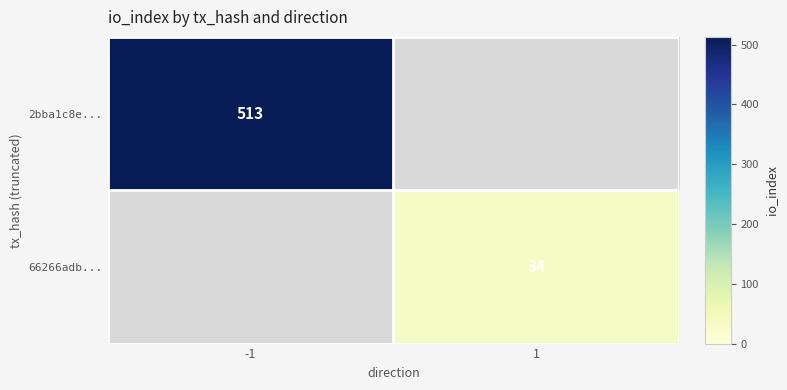

What is the maximum value shown in the chart?

513.0